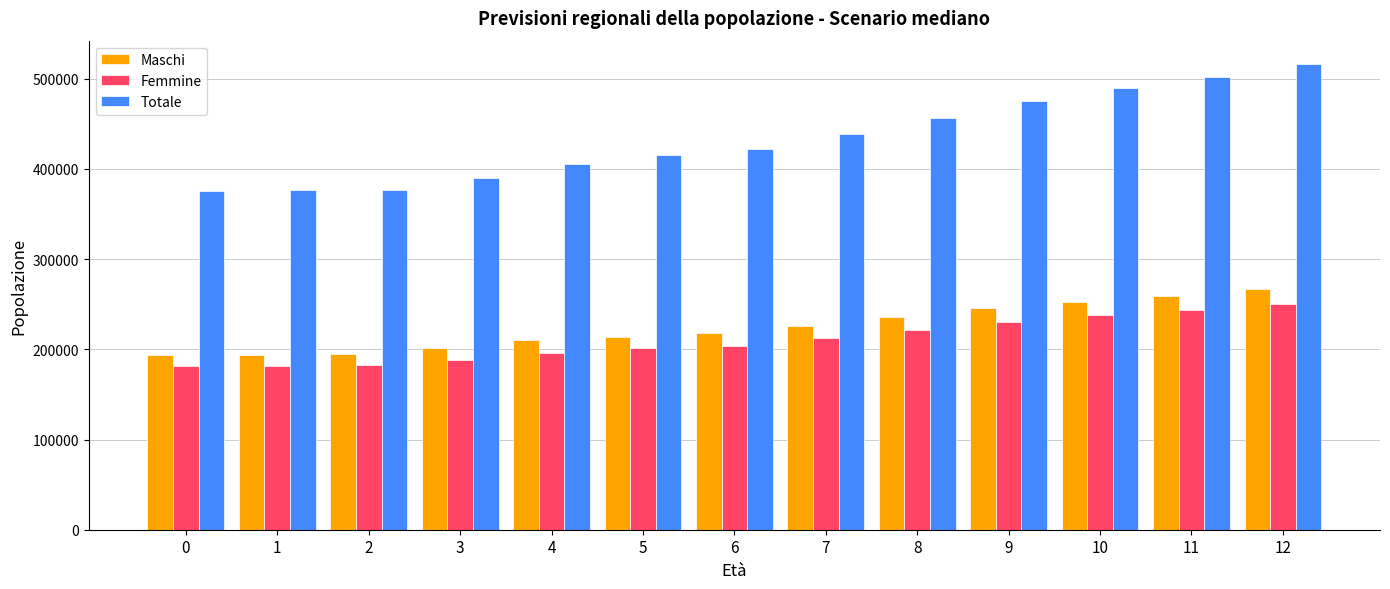

The Maschi series shows 194036 at 1. True or false?

True